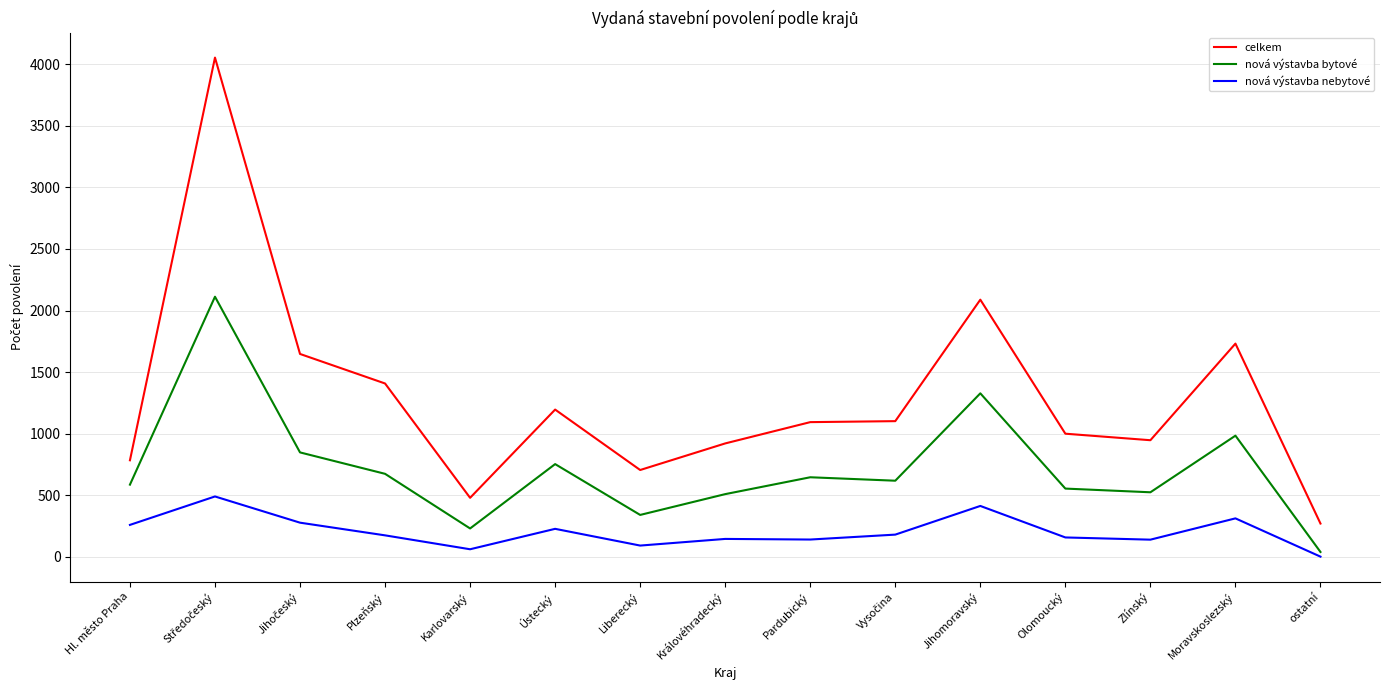

Which series has the largest total across all categories?

celkem